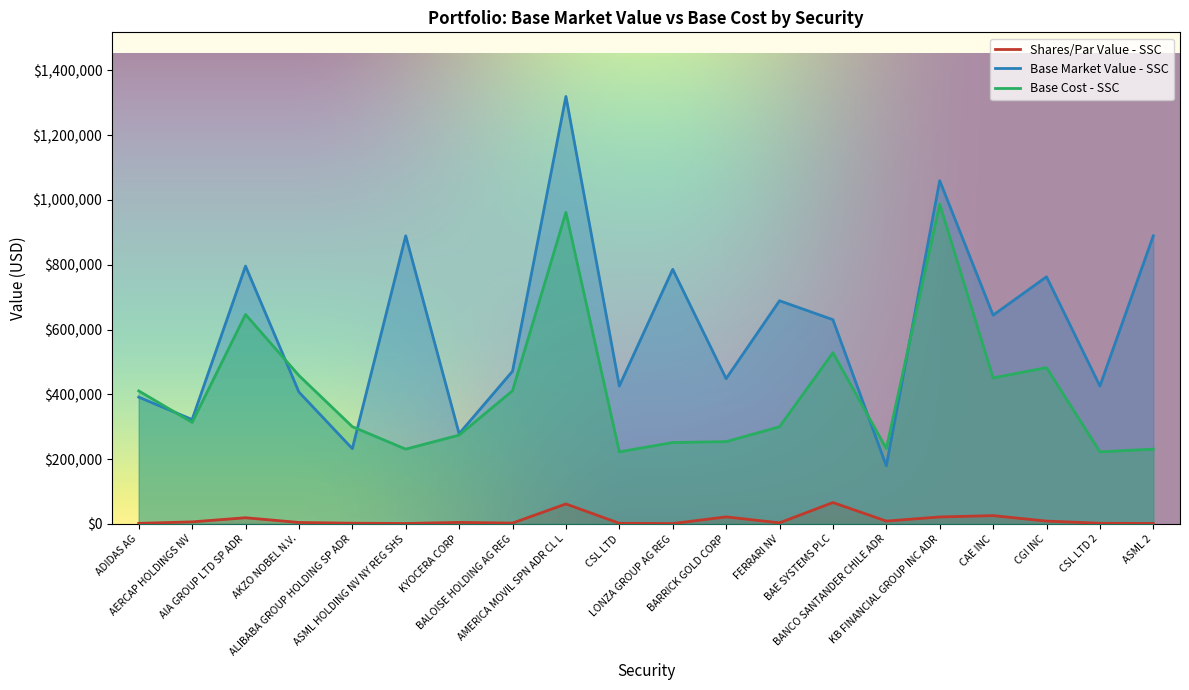

Where do Base Market Value - SSC and Base Cost - SSC first cross each other?

ADIDAS AG and AERCAP HOLDINGS NV